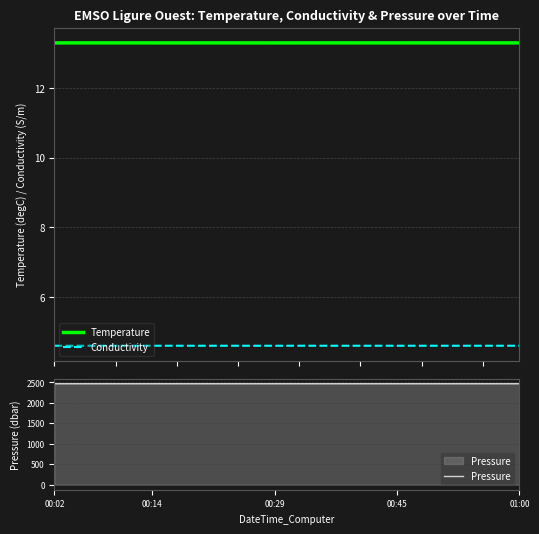

What is the sum of the Pressure values at 12 and 11?

4939.8